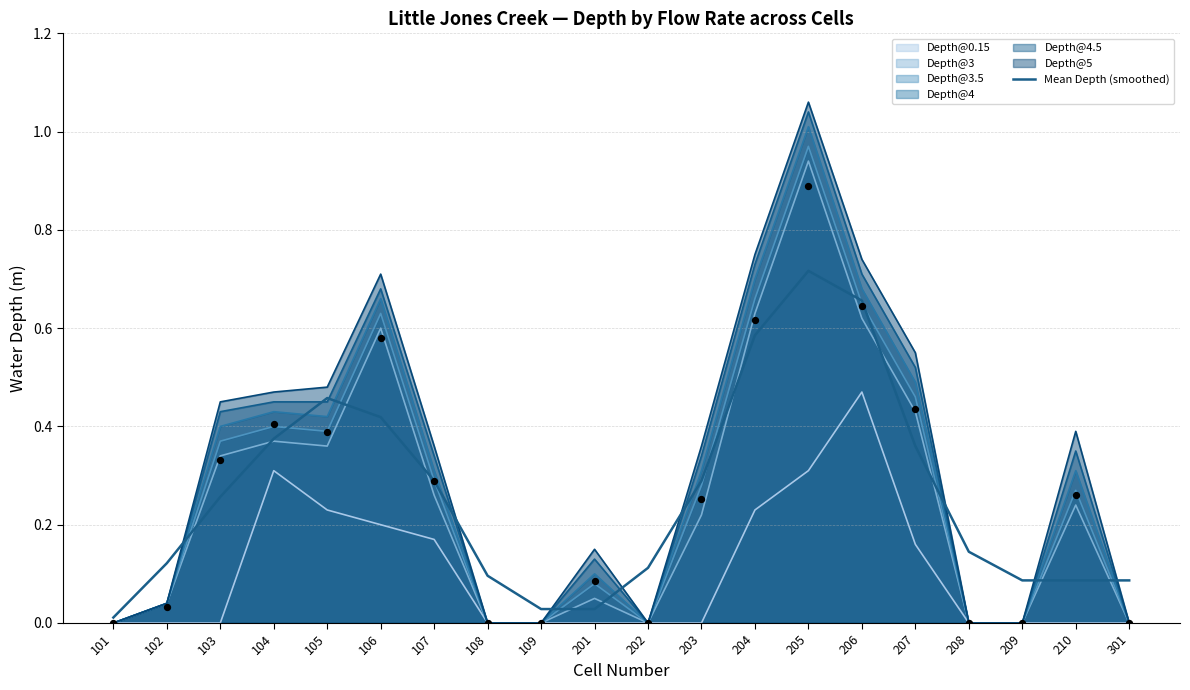

Which has a higher value, 208 or 201?

208